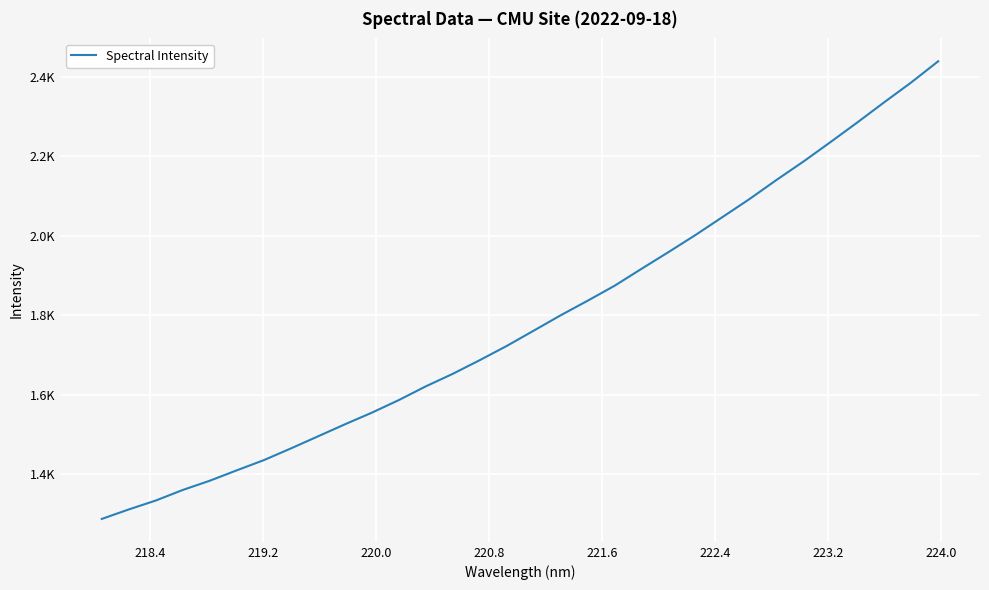

What is the difference between the second highest and second lowest values?

1075.6